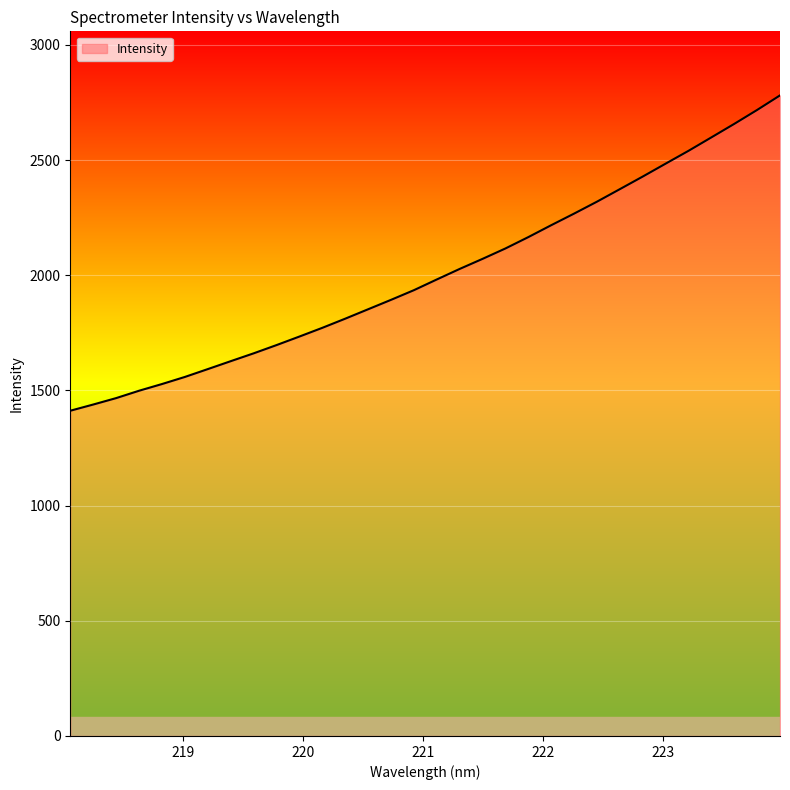

What is the difference between the maximum and minimum values?

1368.9